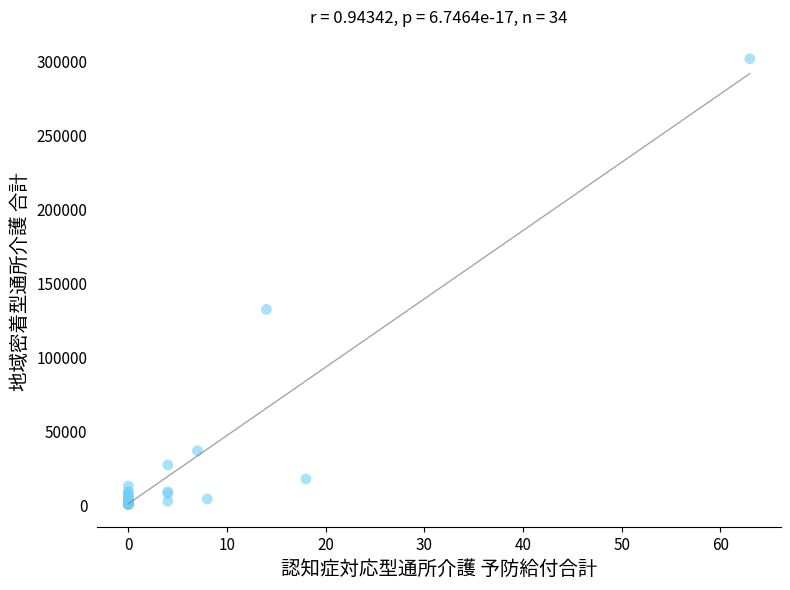

What Y value in the scatter plot is closest to 150718?

131928